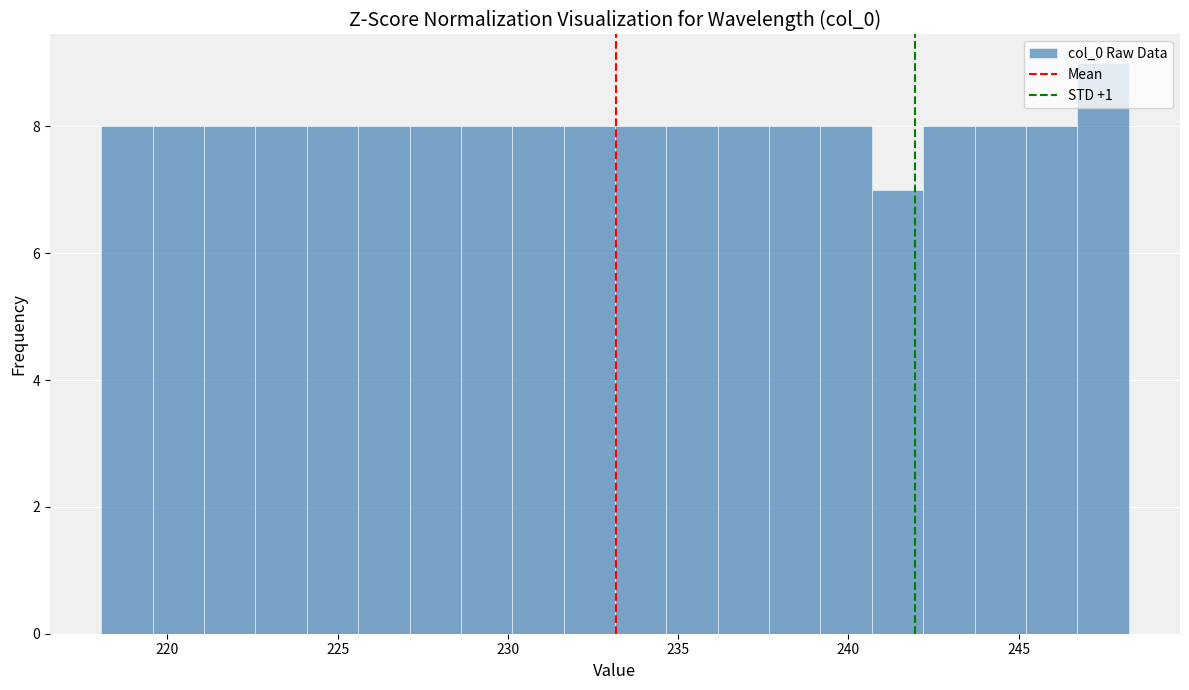

Read against the x-axis, roughly where is the centre of the tallest bar?

247.5